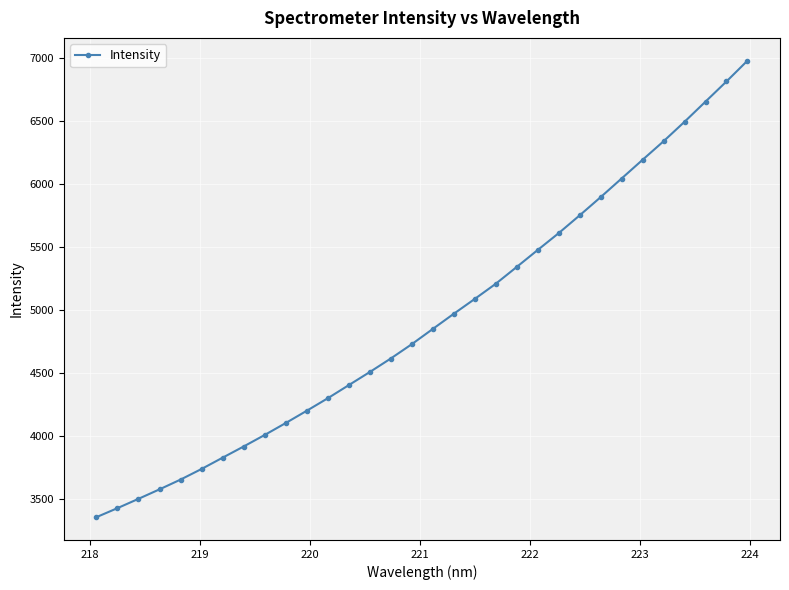

Does the chart have visible grid lines?

Yes